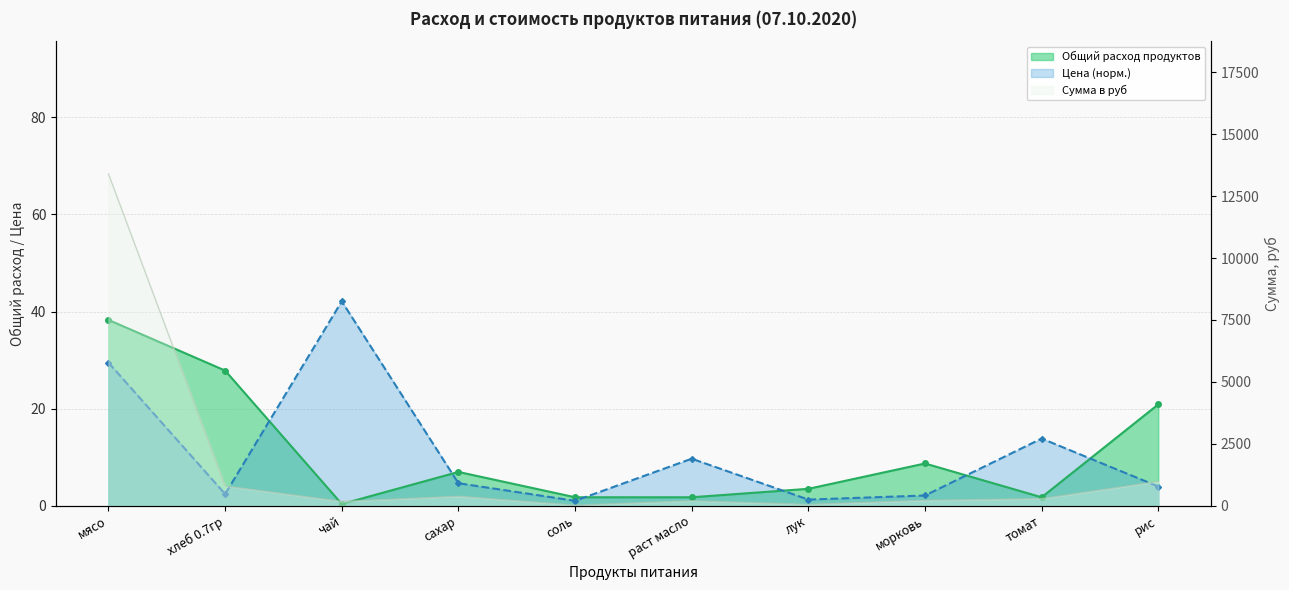

At which category is the sum across all series the highest?

мясо